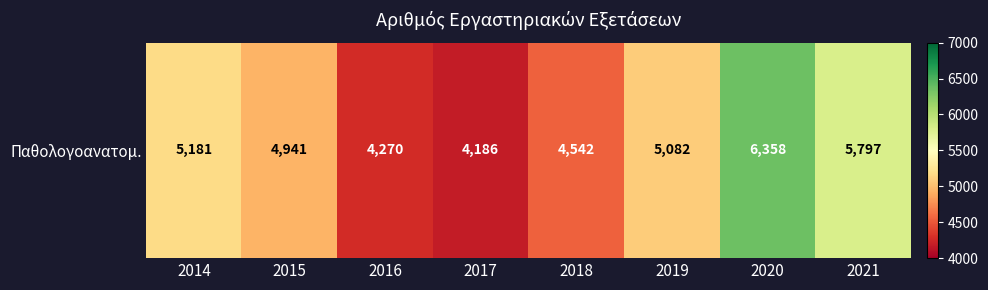

Where is the data nearest to the value 5272?

2014